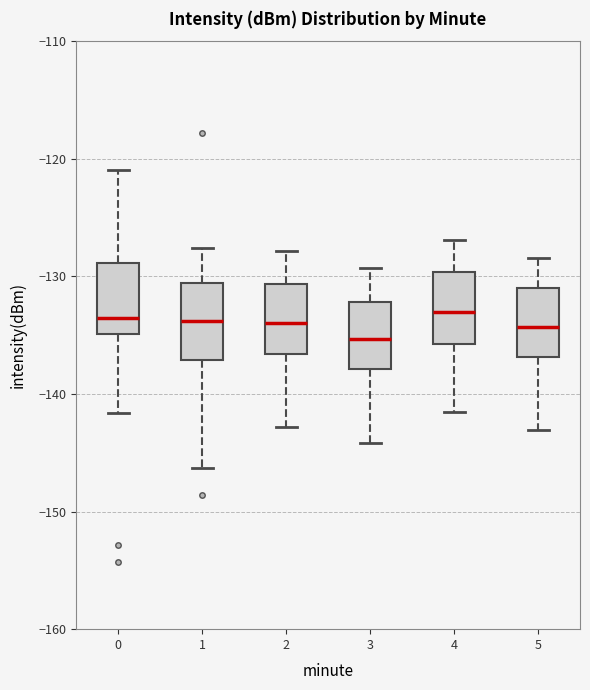

Reading left to right, transcribe this box plot: for each box, give where its median line is, the range the box spans, and where its two whiskers end, as read against the y-axis. The values are not printed on the chart, so give them approximately, as read against the axis.

0: median -134, box -135 to -129, whiskers -142 to -121
1: median -134, box -137 to -131, whiskers -146 to -128
2: median -134, box -137 to -131, whiskers -143 to -128
3: median -135, box -138 to -132, whiskers -144 to -129
4: median -133, box -136 to -130, whiskers -141 to -127
5: median -134, box -137 to -131, whiskers -143 to -128